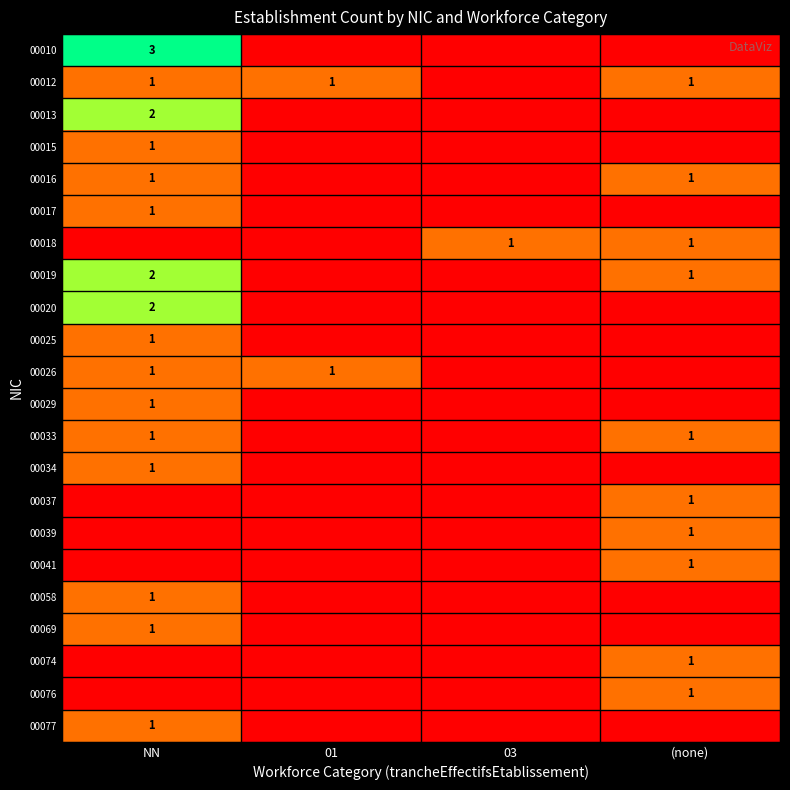

How many distinct data groups are displayed?

22